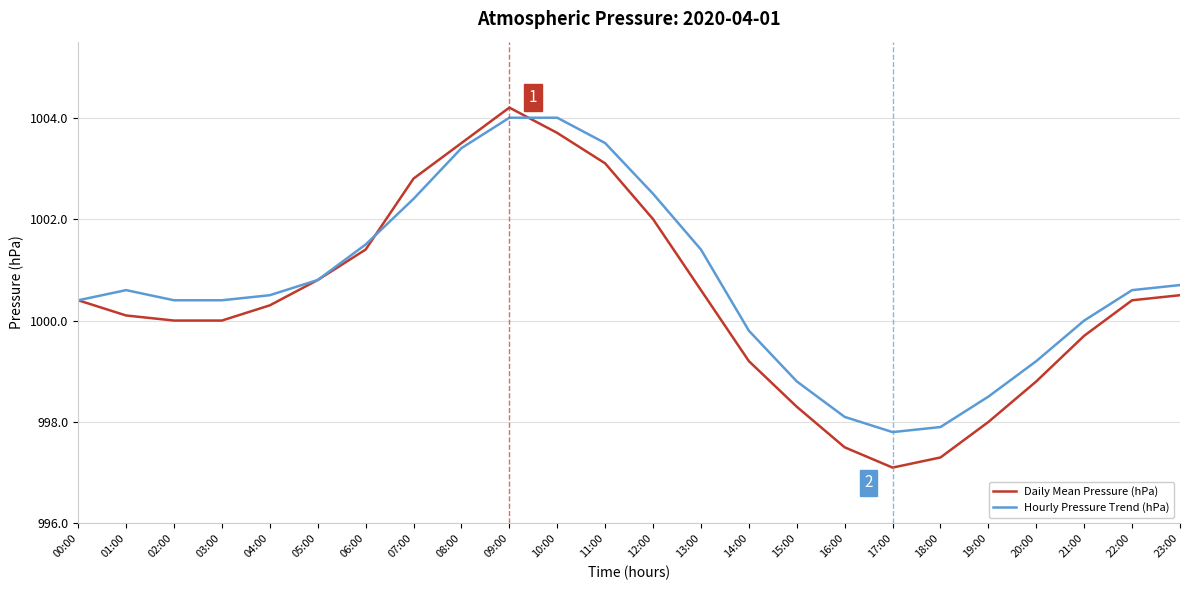

Rank the series at 20:00 from highest to lowest value.

Hourly Pressure Trend (hPa), Daily Mean Pressure (hPa)